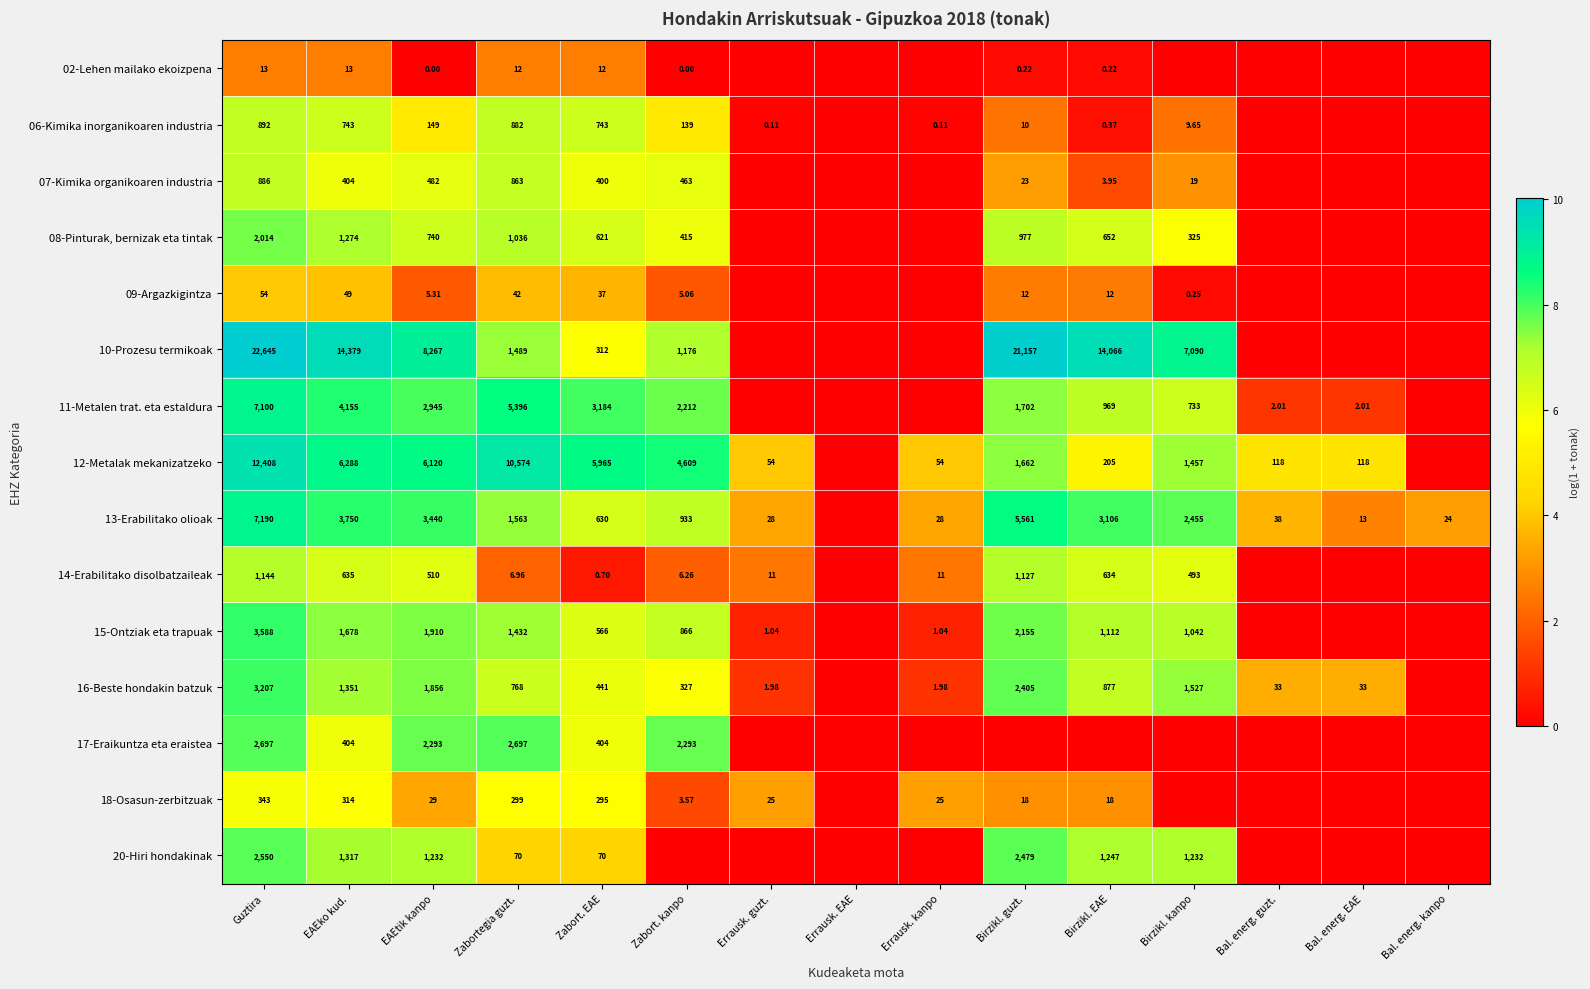

Which series has the widest spread of values?

10-Prozesu termikoak